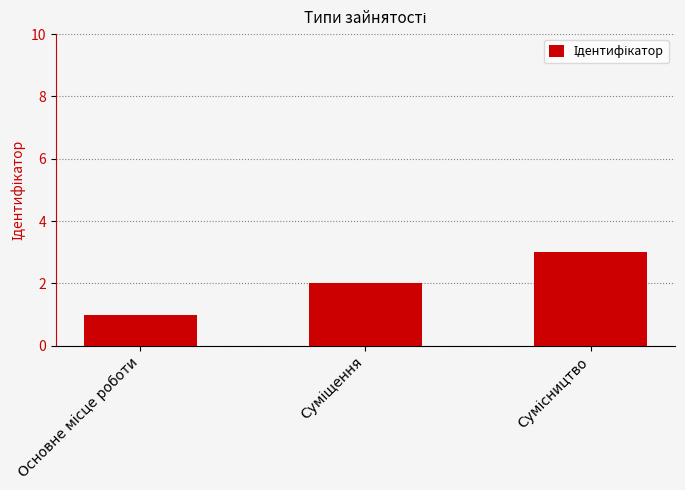

What is the sum of all values?

6